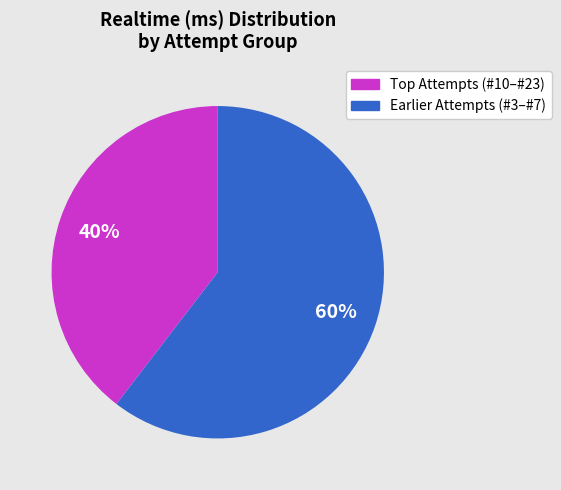

To the nearest percent, what is the average slice percentage?

50%